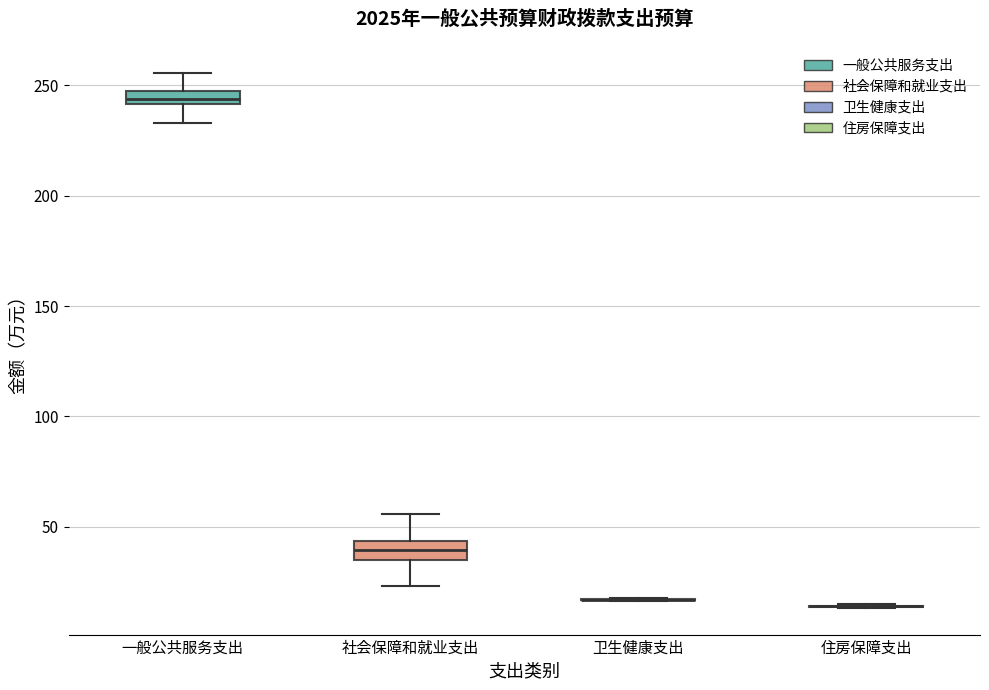

Where does the lower whisker of the box for 一般公共服务支出 end on the y-axis? The values are not printed on the chart, so give them approximately, as read against the axis.

235